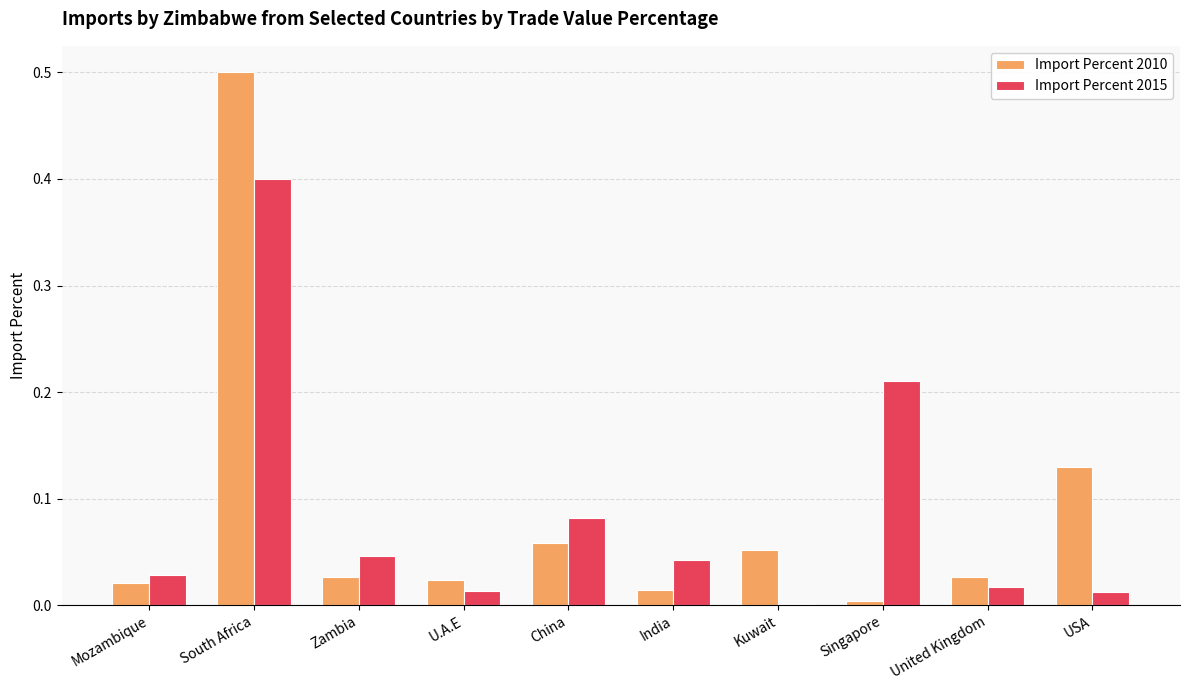

The Import Percent 2010 series shows 0.0 at India. True or false?

True